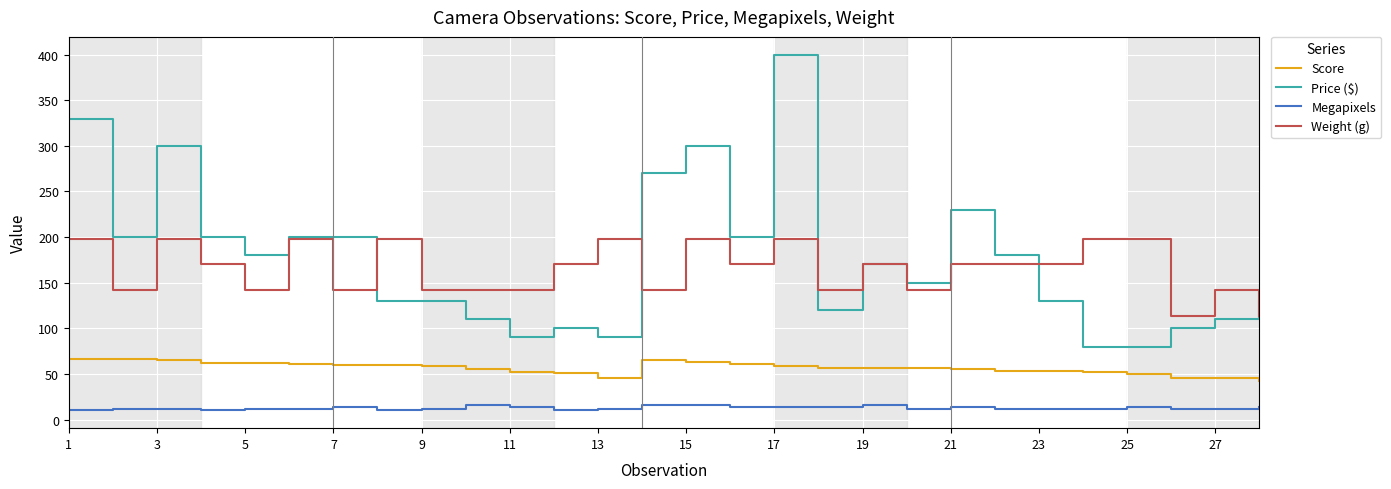

True or false: Price ($) and Megapixels cross at least once.

False